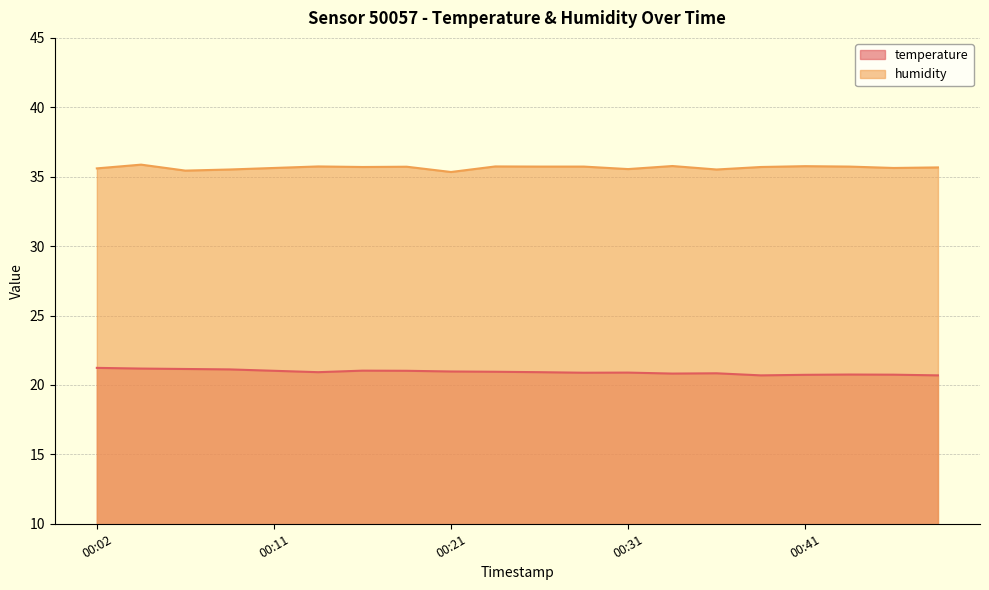

How many lines are shown in the chart?

2